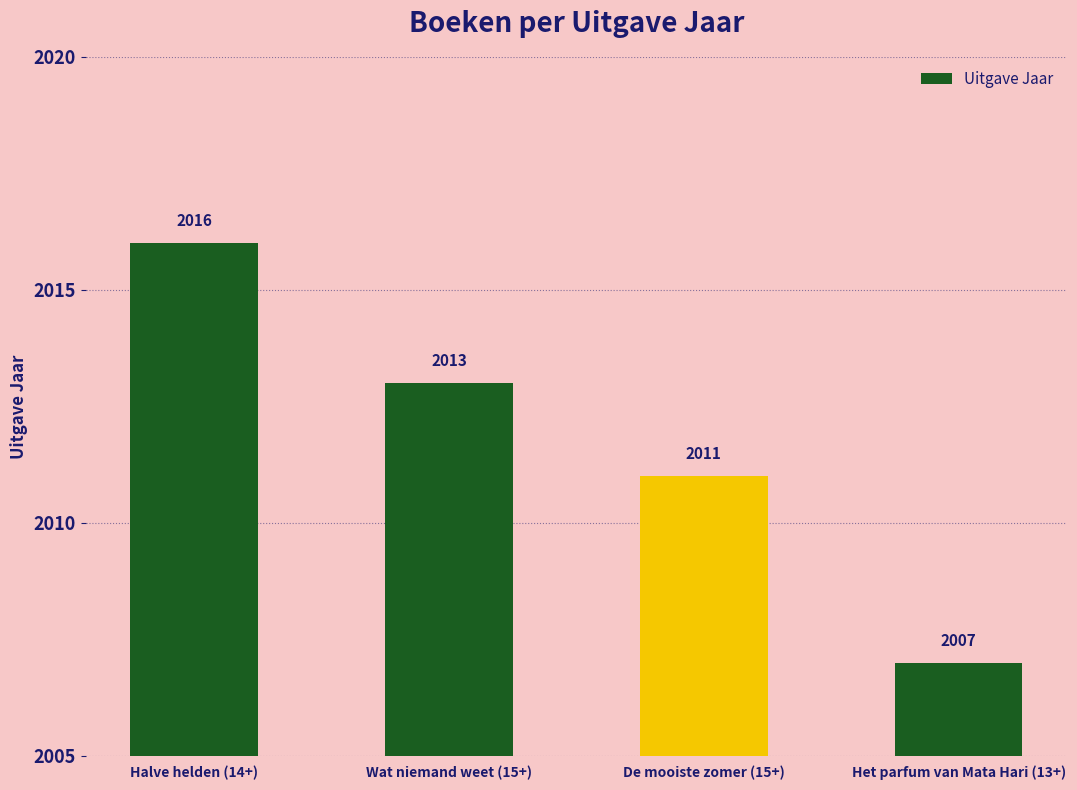

List the labels in order of value, largest first.

Halve helden (14+), Wat niemand weet (15+), De mooiste zomer (15+), Het parfum van Mata Hari (13+)